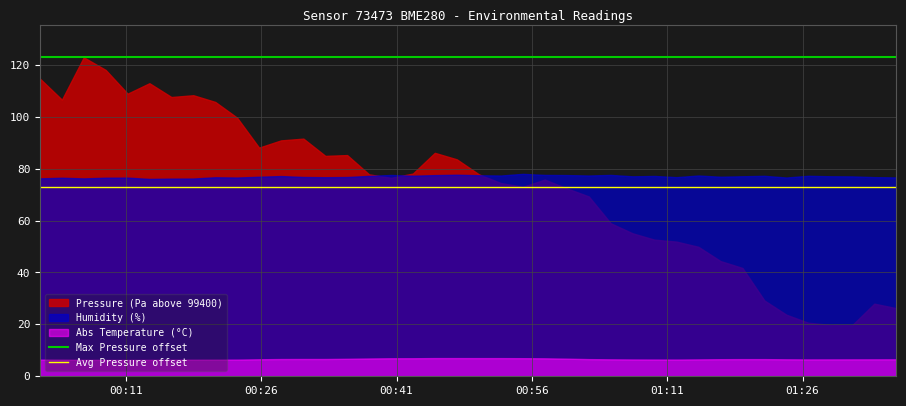

What is the maximum value shown in the chart?

122.9